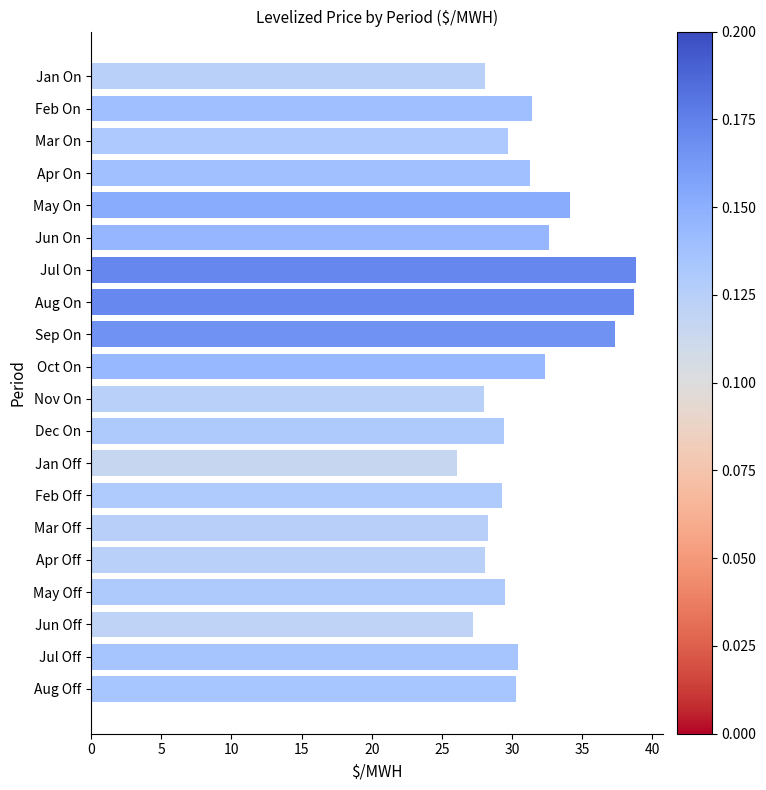

Are the bars horizontal?

Yes